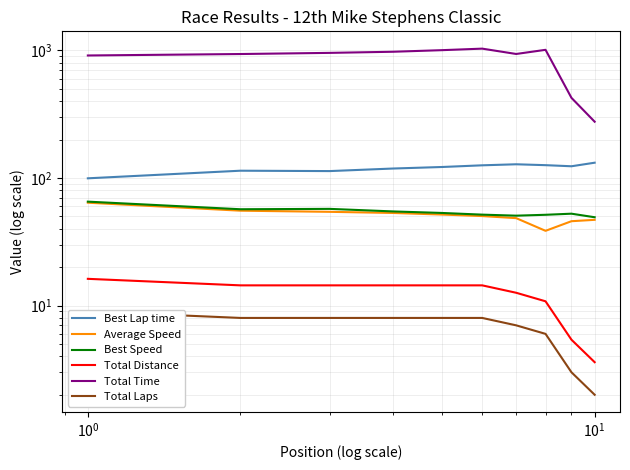

What is the highest value of the Total Laps series?

9.0